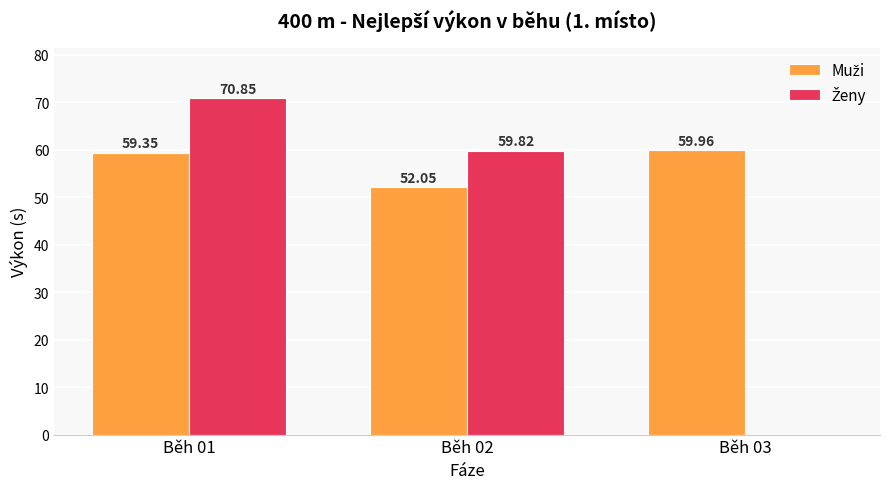

What is the total value across all series at Běh 02?

111.9